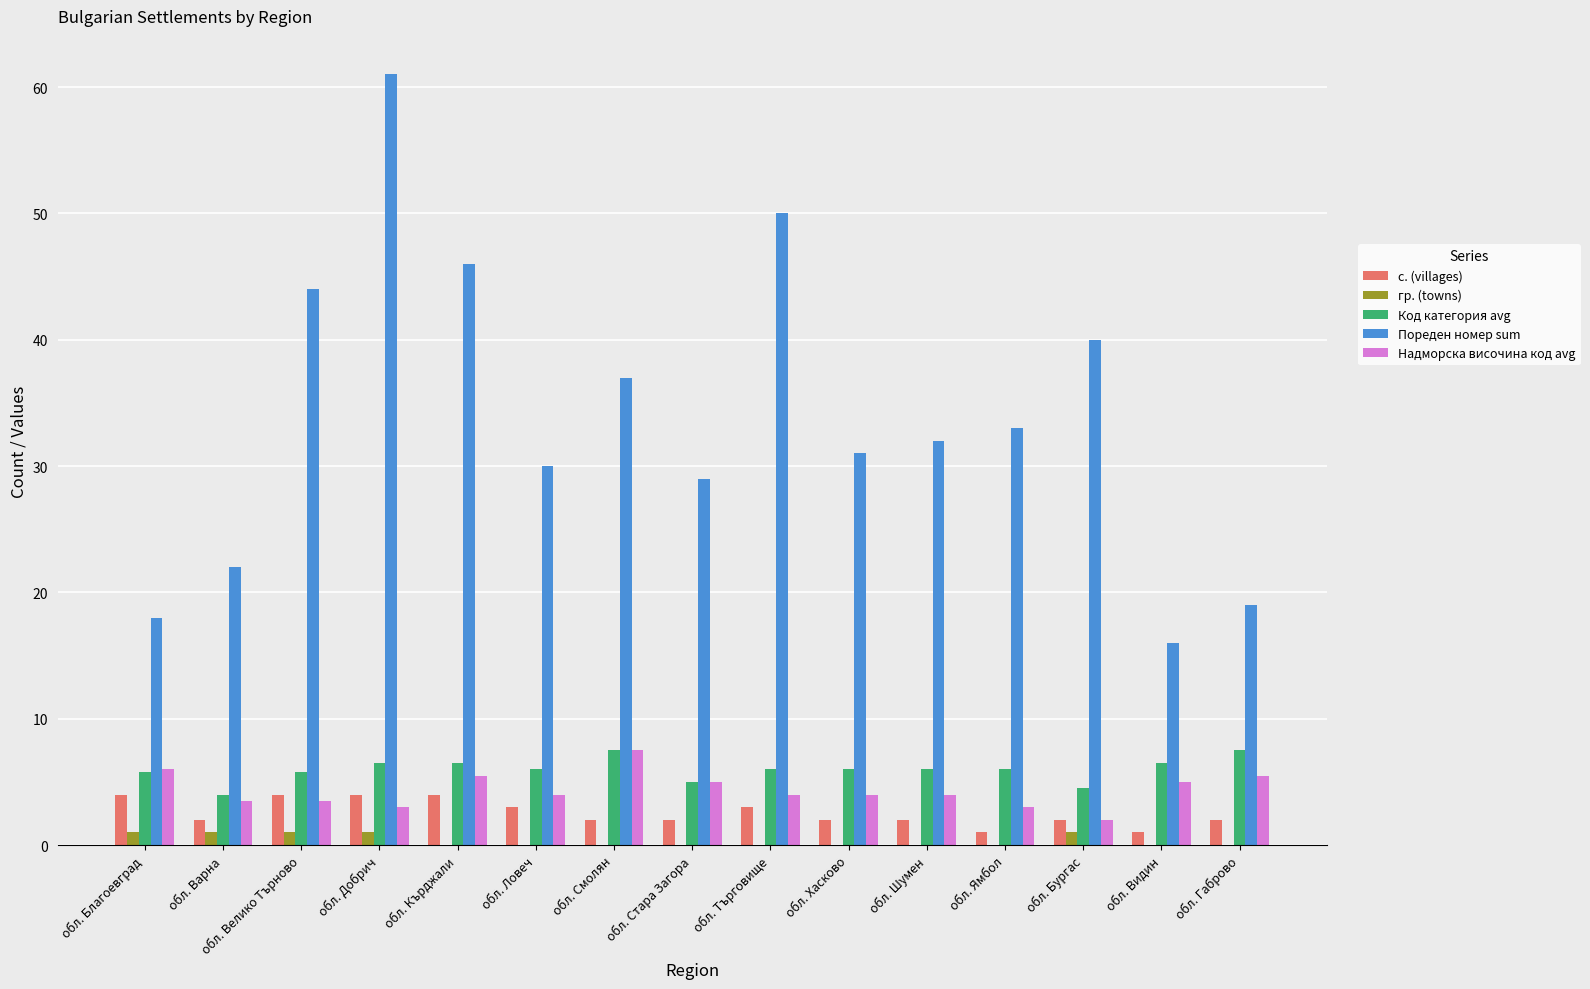

Between обл. Велико Търново and обл. Шумен, which series saw the biggest shift?

Пореден номер sum